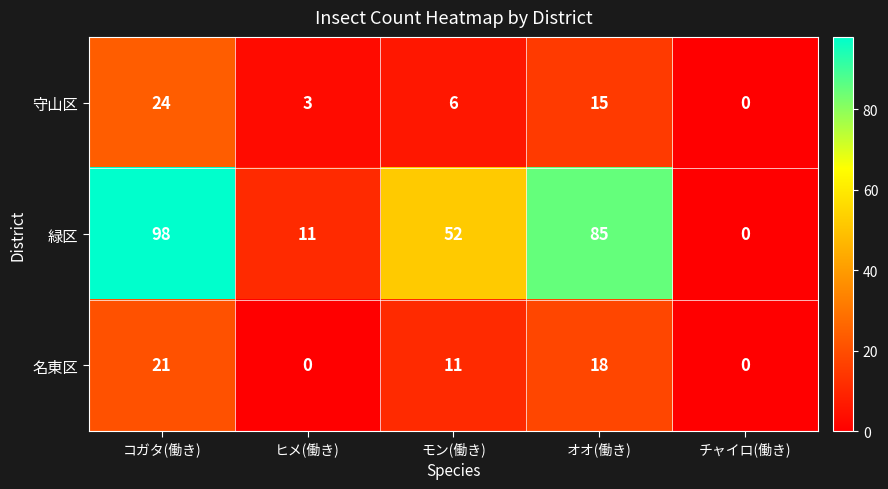

What is the maximum value shown in the chart?

98